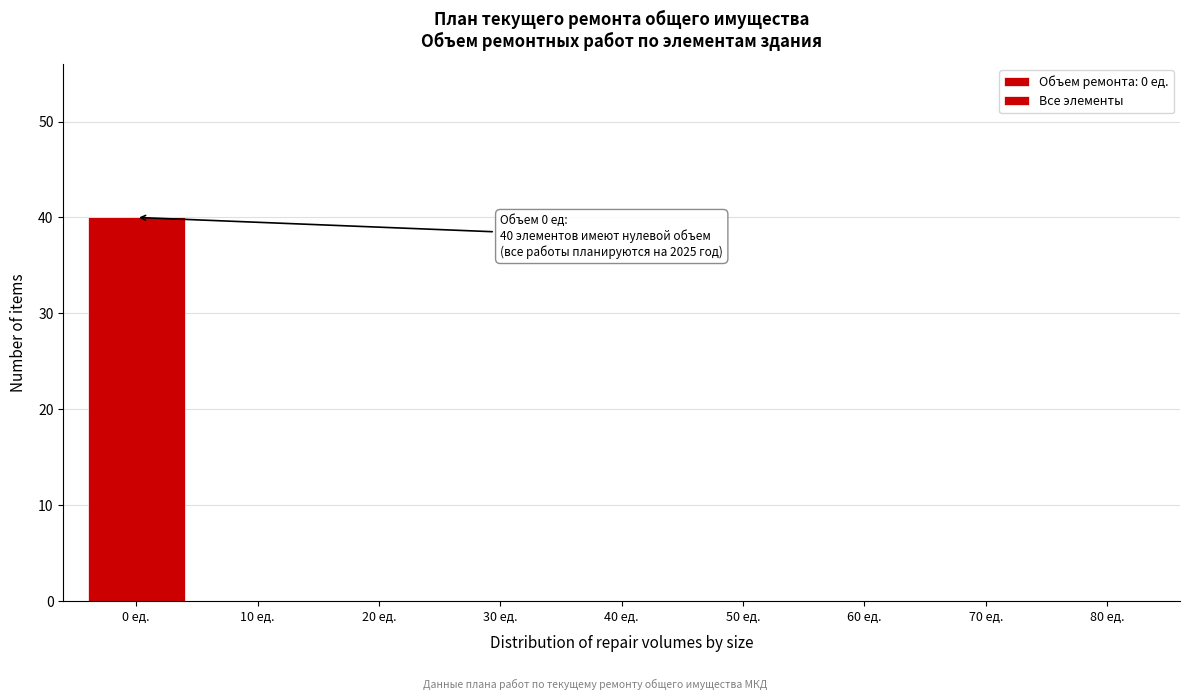

Reading right to left, extract all data points from this chart.

80 ед.=0	70 ед.=0	60 ед.=0	50 ед.=0	40 ед.=0	30 ед.=0	20 ед.=0	10 ед.=0	0 ед.=40